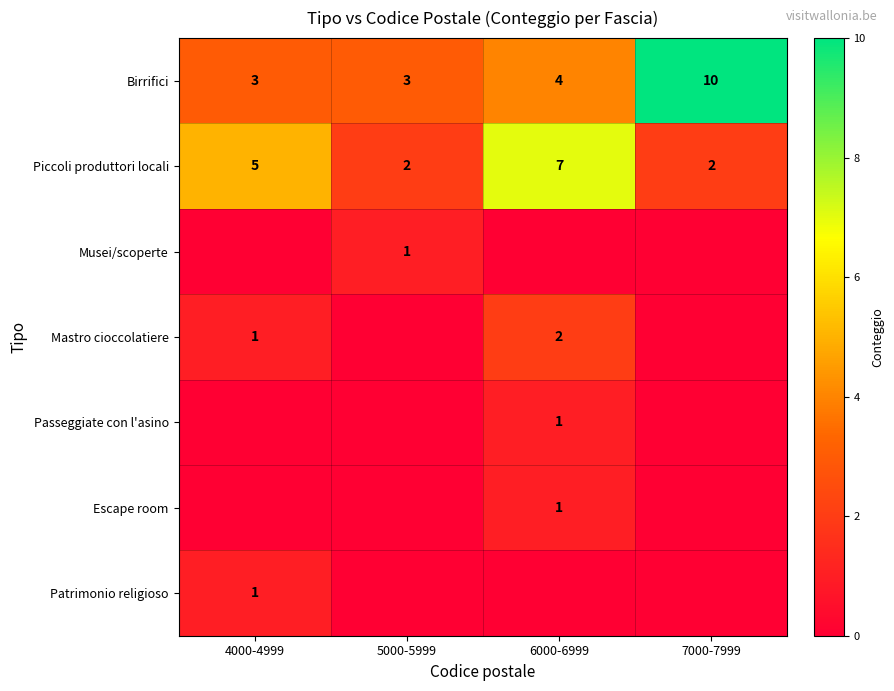

The Piccoli produttori locali series shows 2 at 7000-7999. True or false?

True